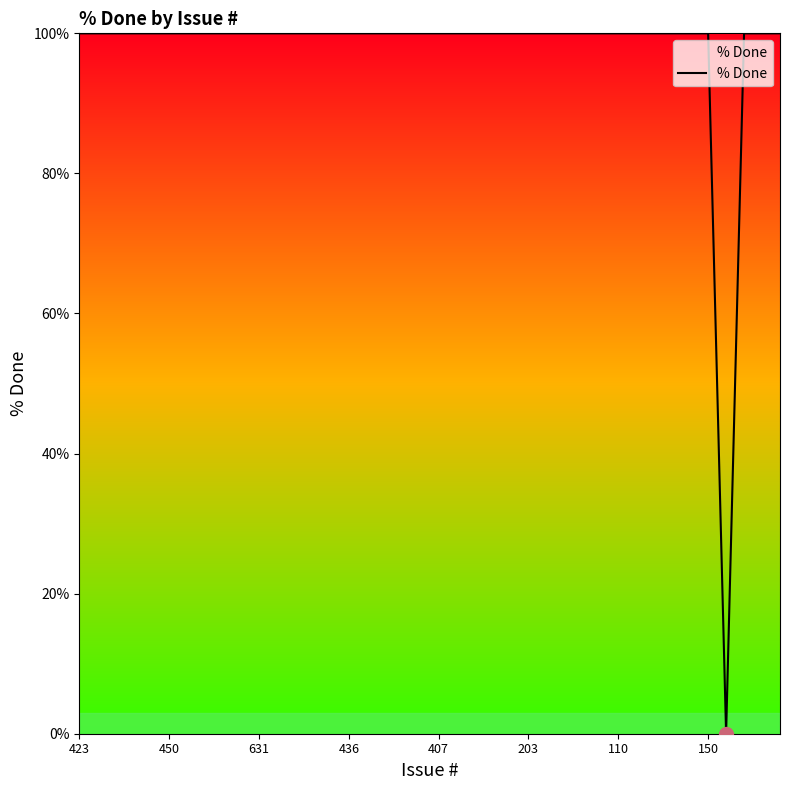

What is the greatest value displayed?

100